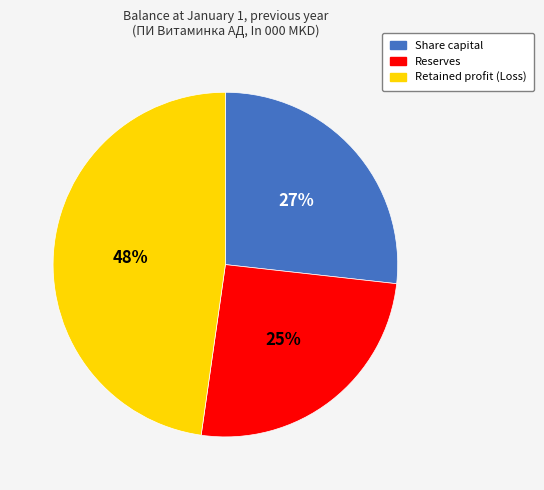

Combined, do Share capital and Retained profit (Loss) account for over 50%?

Yes